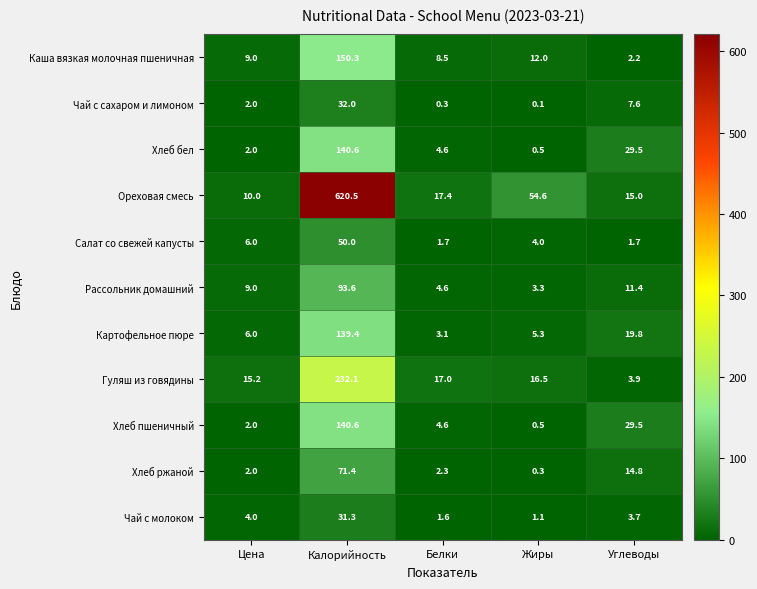

List the labels in order of Хлеб ржаной value, smallest first.

Жиры, Цена, Белки, Углеводы, Калорийность